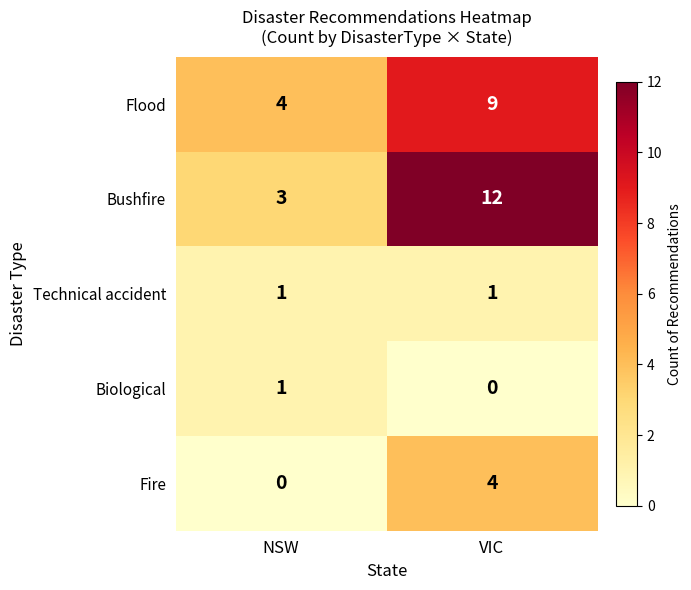

Which series has the largest total across all categories?

Bushfire